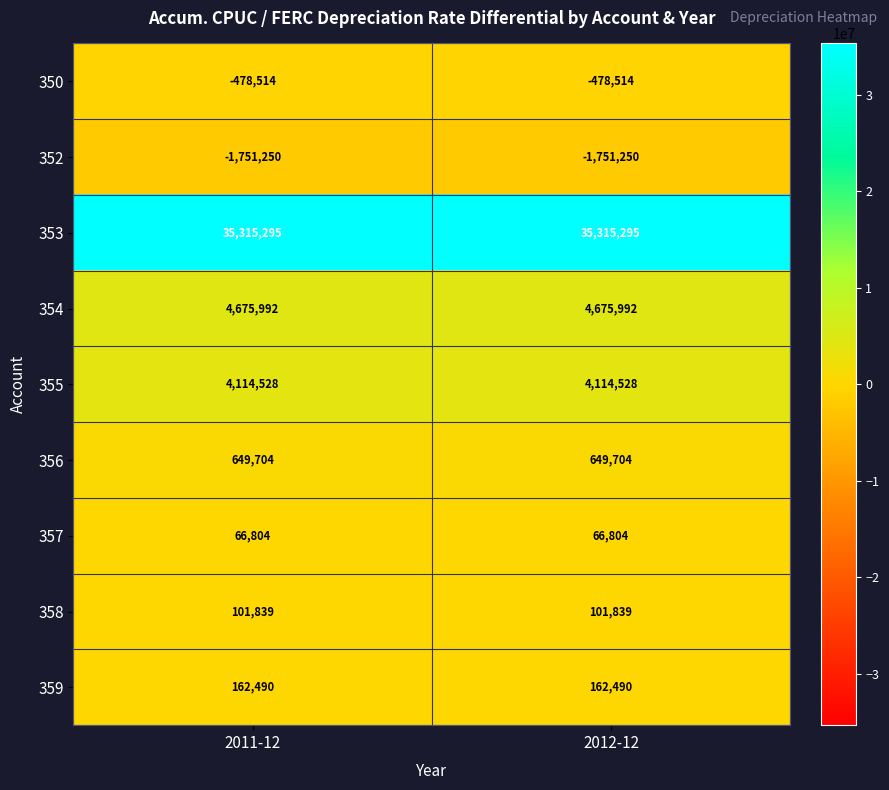

What is the sum of all 350 values?

-957028